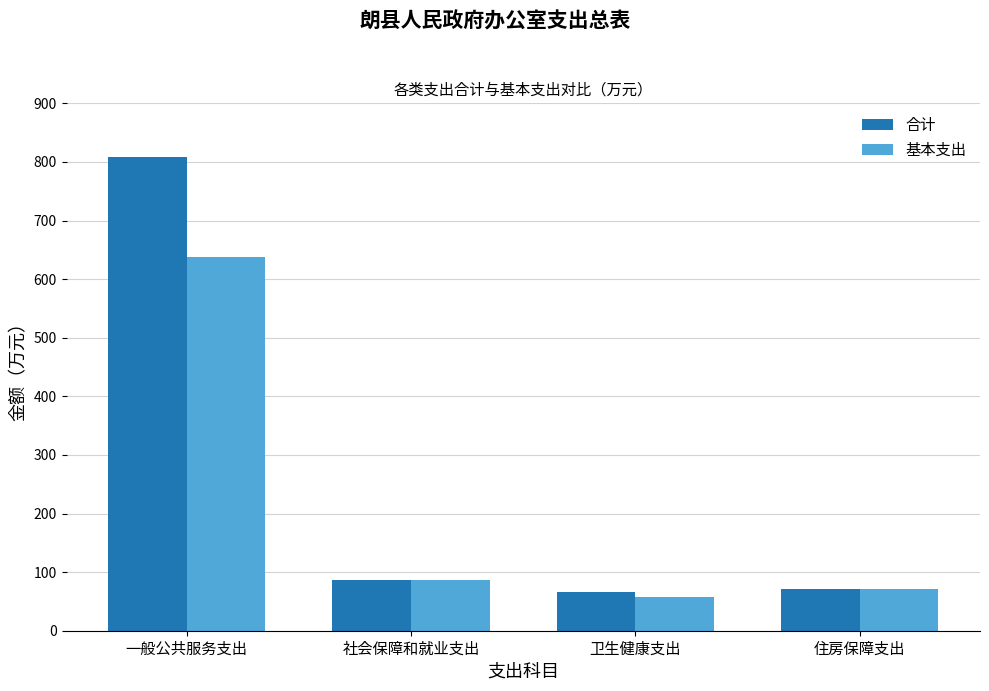

Rank the series by their average value, from highest to lowest.

合计, 基本支出